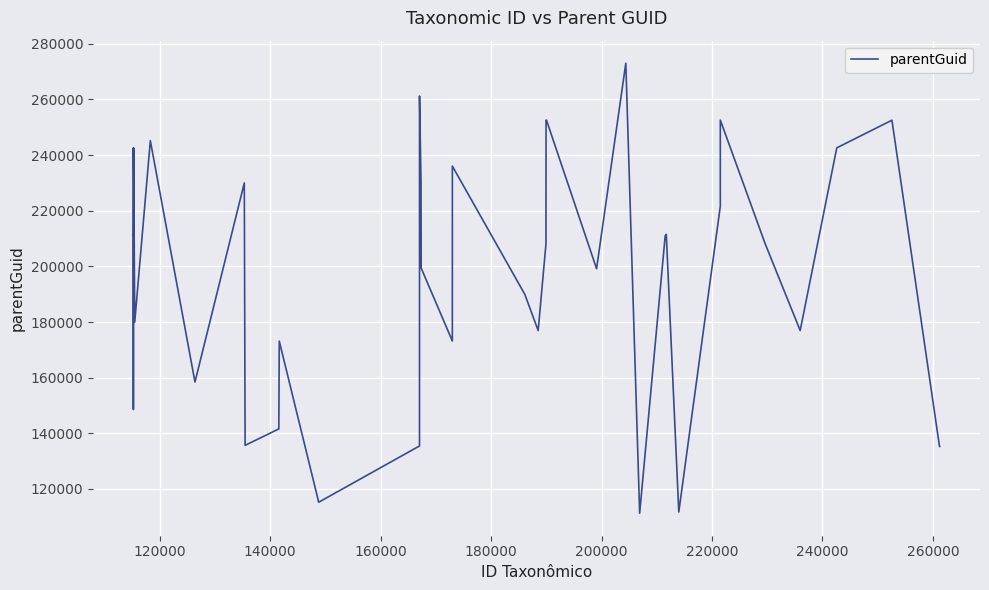

What is the minimum value shown in the chart?

111282